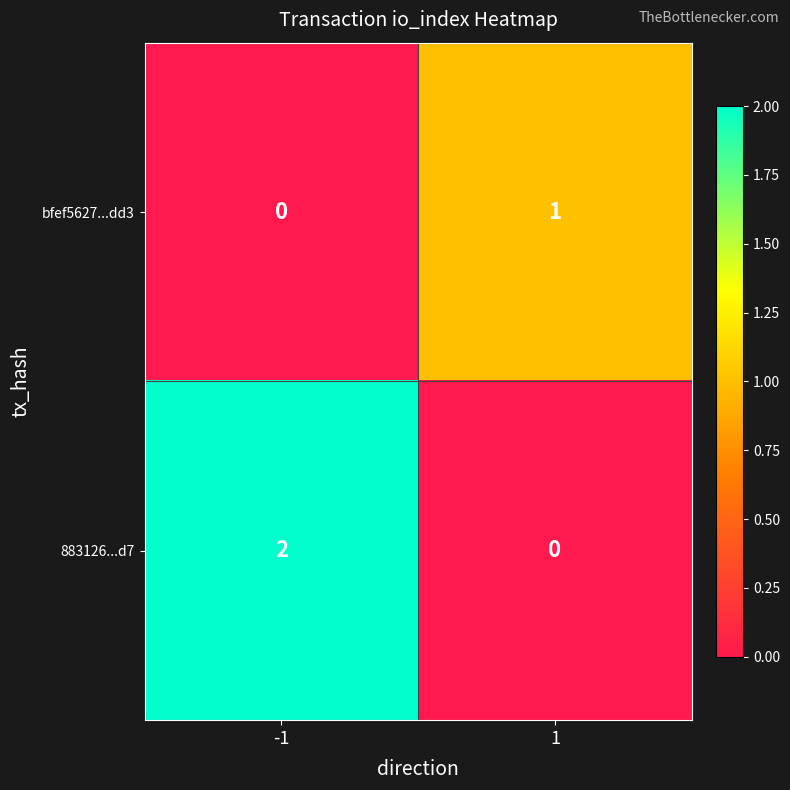

Rank the series by their maximum value, from highest to lowest.

883126...d7, bfef5627...dd3